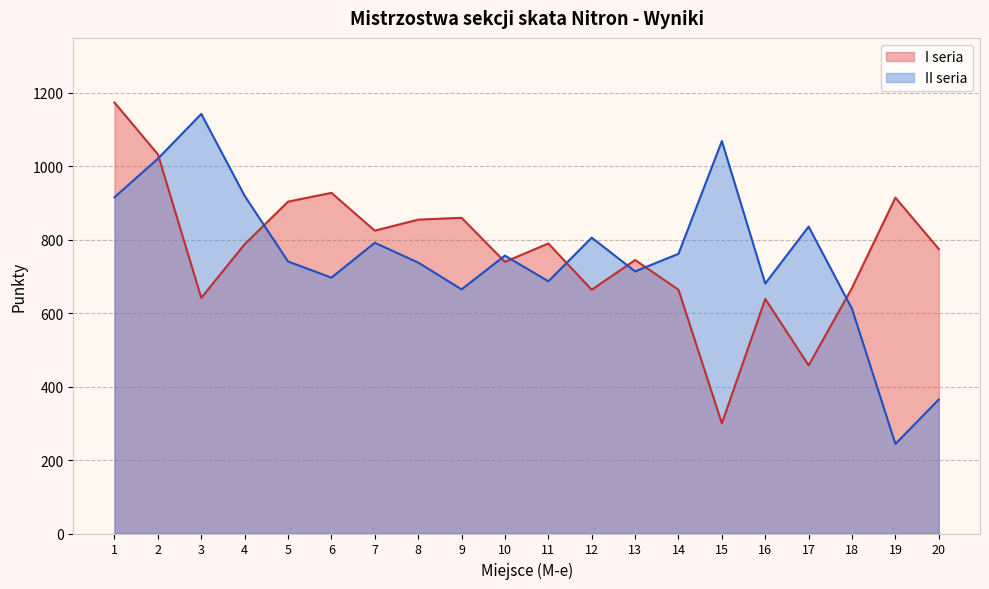

What is the difference between the second highest and second lowest values in the II seria series?

704